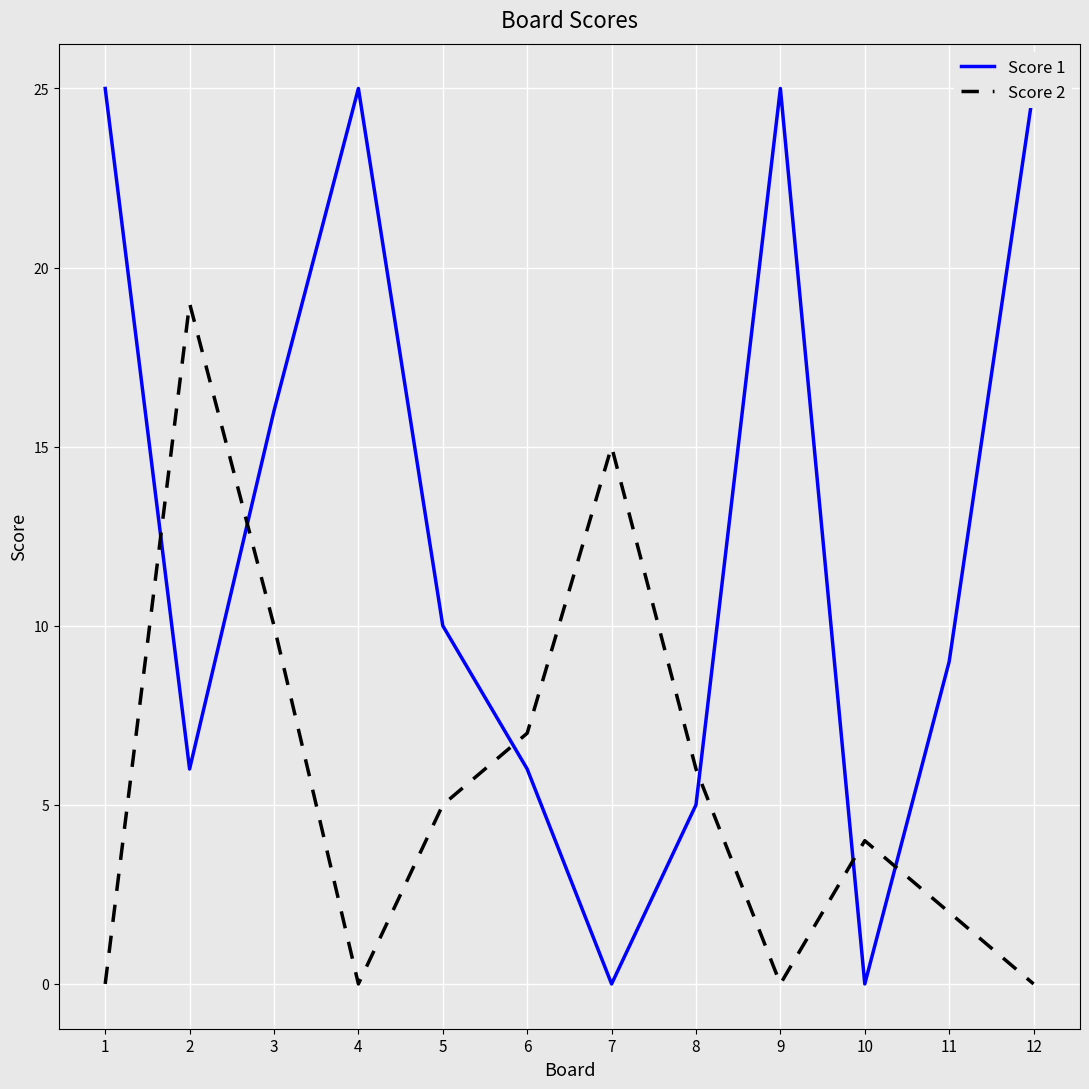

At which category is the sum across all series the highest?

3